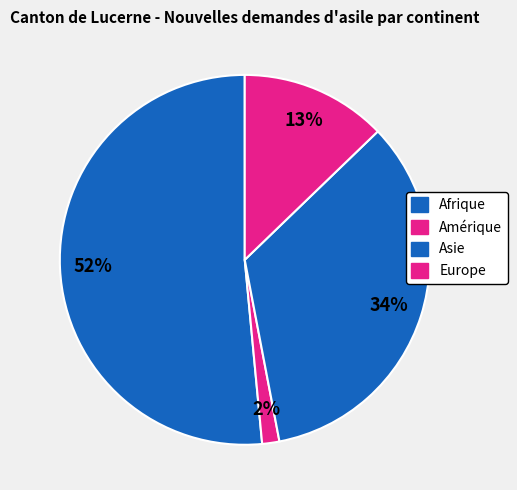

To the nearest percent, what percentage of the pie is Europe?

13%